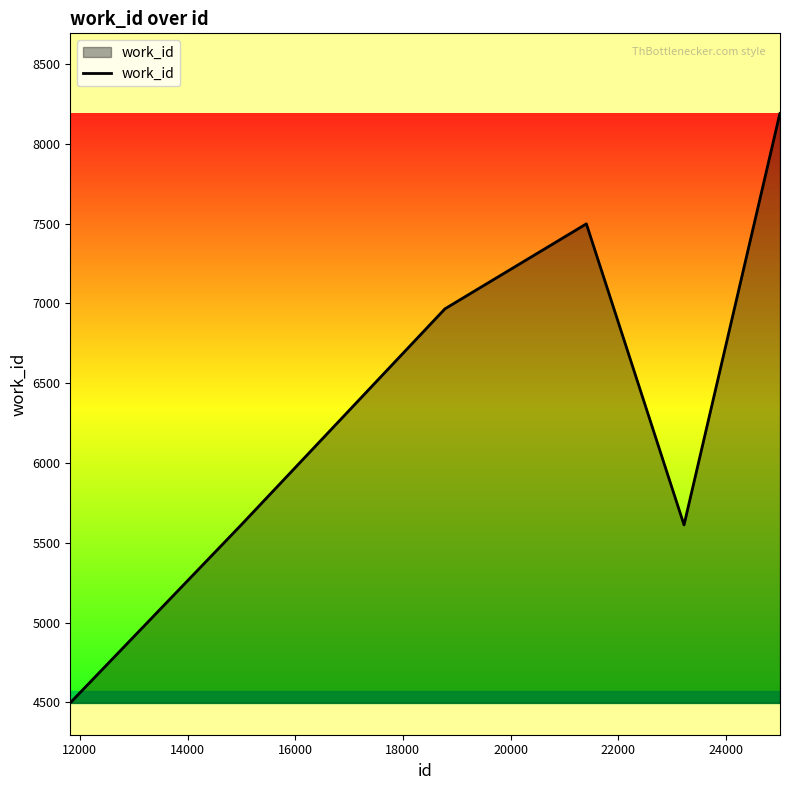

Does the chart have visible grid lines?

No